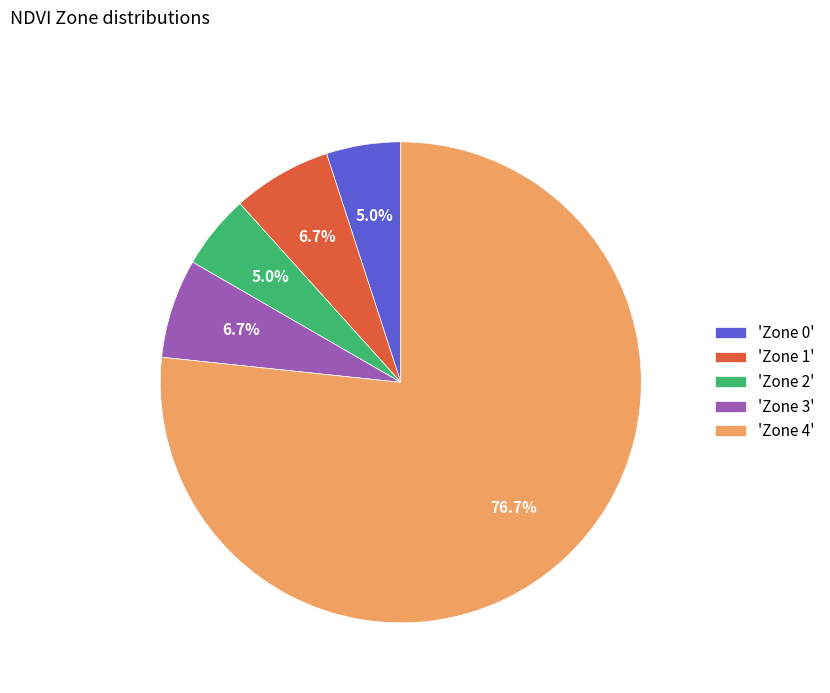

Is the sum of 'Zone 4' and 'Zone 0' greater than half?

Yes